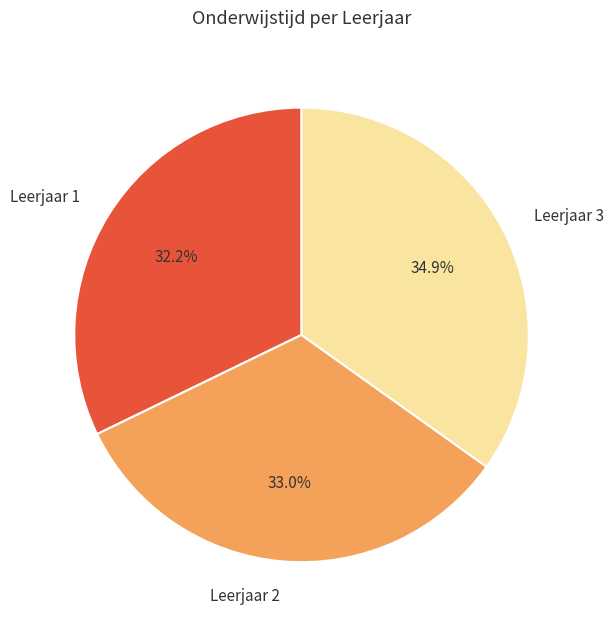

Approximately how many times larger is the value at Leerjaar 2 compared to Leerjaar 3?

0.9